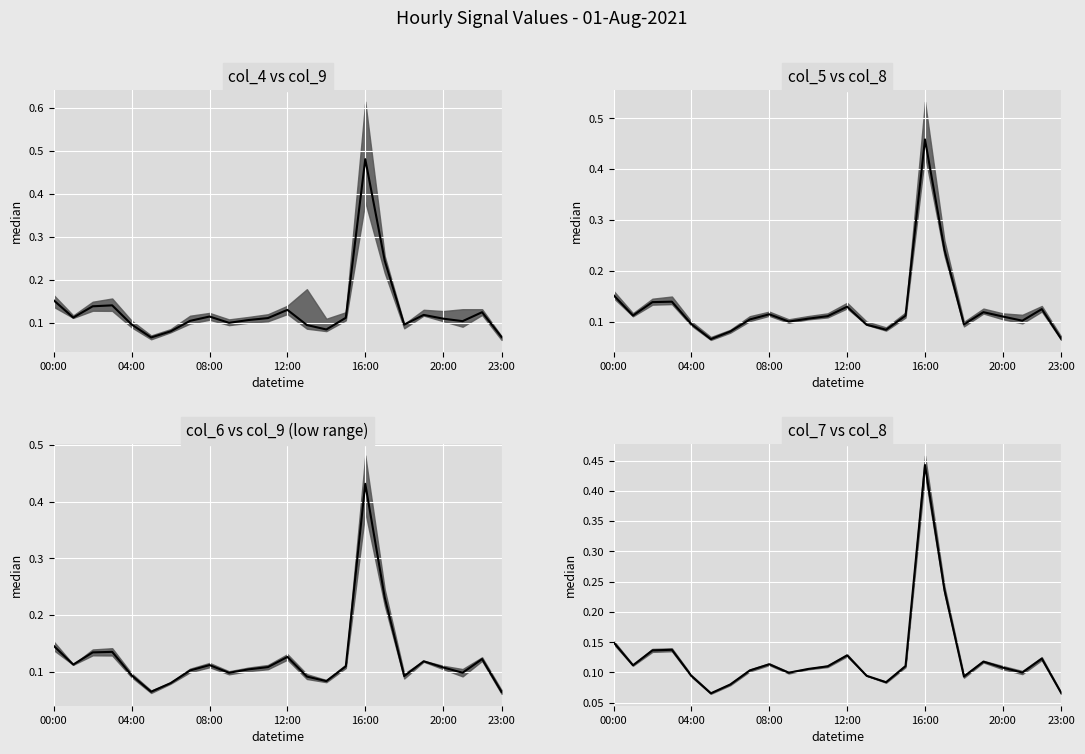

Which category has the highest value across all series?

16:00